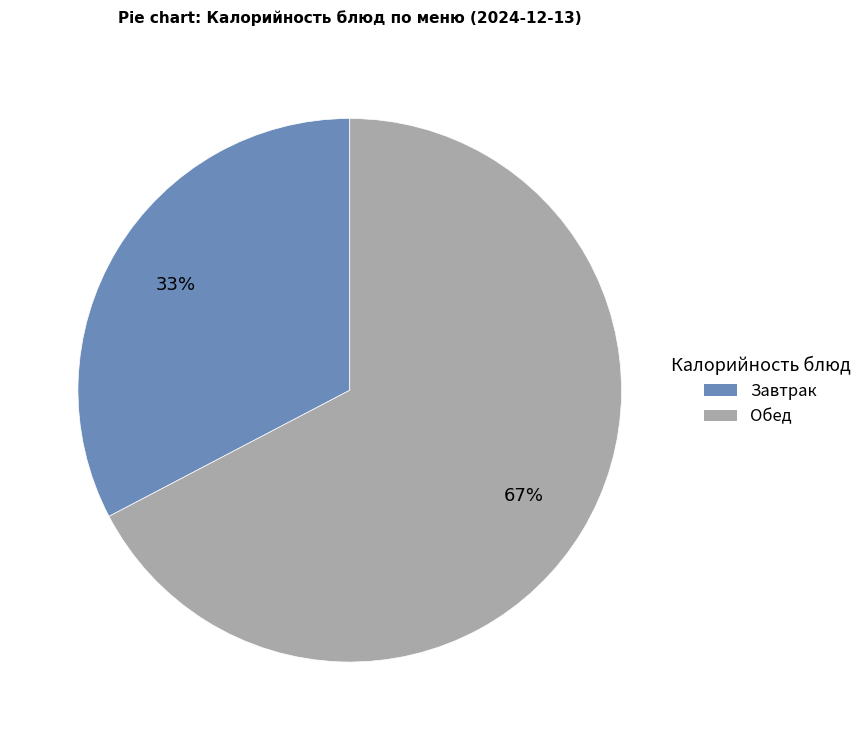

Which category has the smallest portion of the pie?

Завтрак